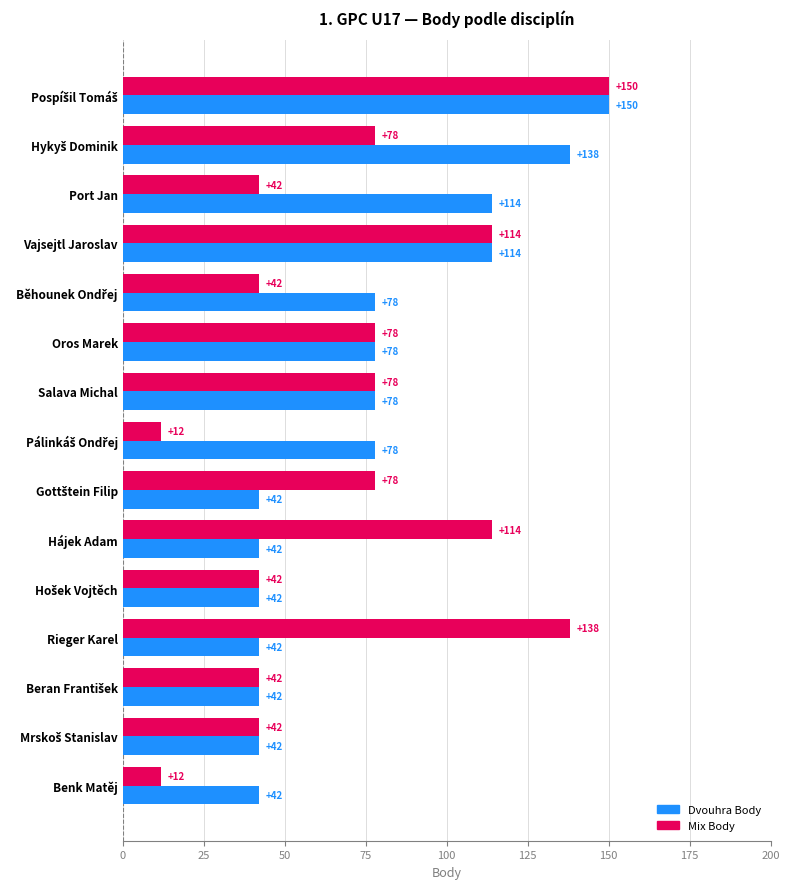

How many data points in Mix Body are less than 78?

7